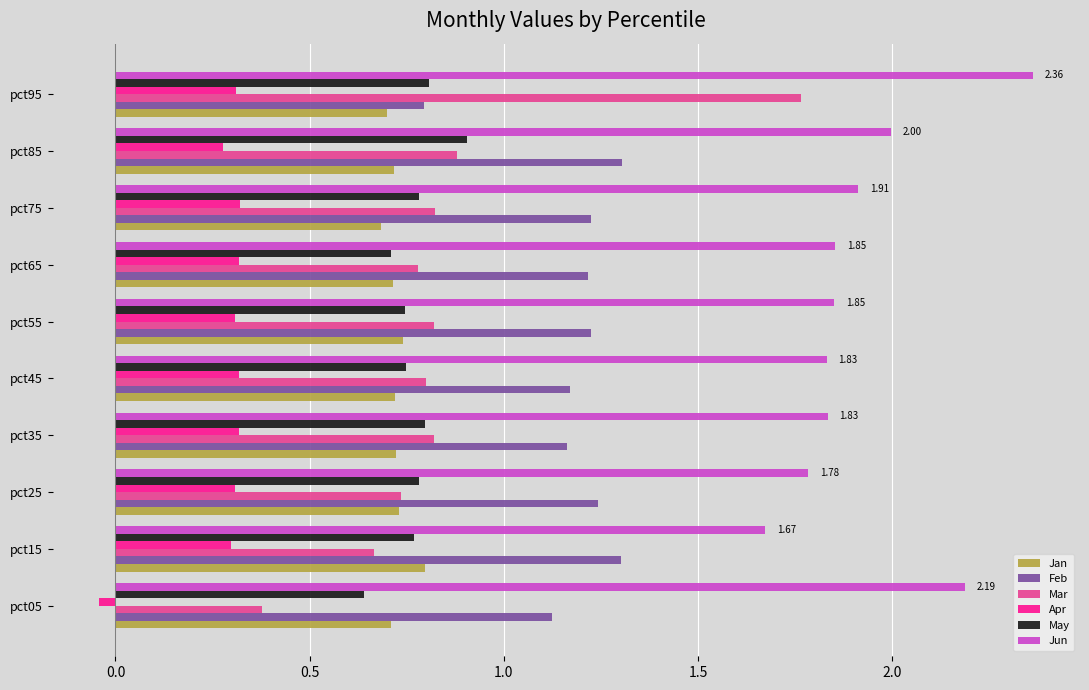

At which category is the sum across all series the highest?

pct95